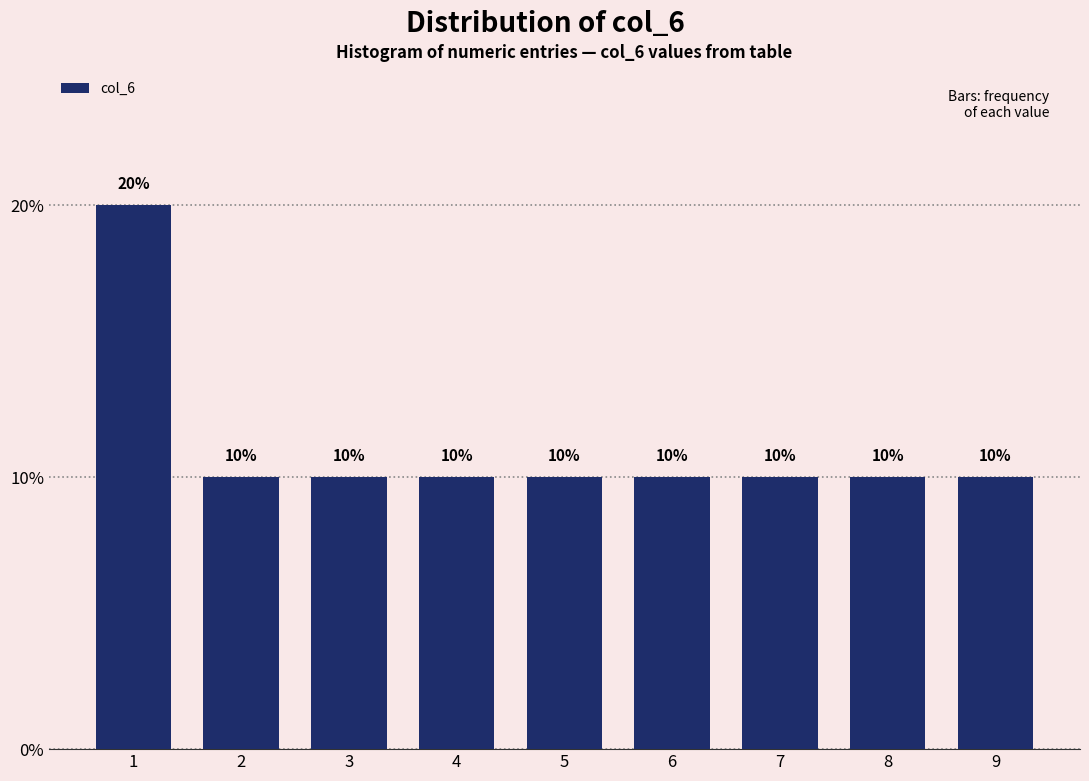

Reading left to right, what are all the values shown in this chart?

20	10	10	10	10	10	10	10	10